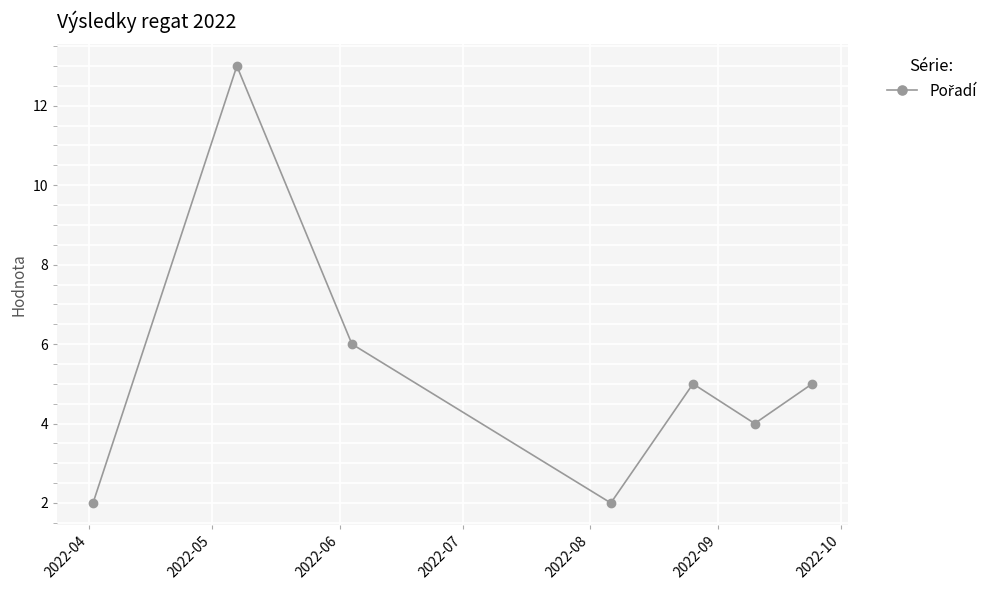

How many interior local valleys (lower than both neighbors) does the data have?

2